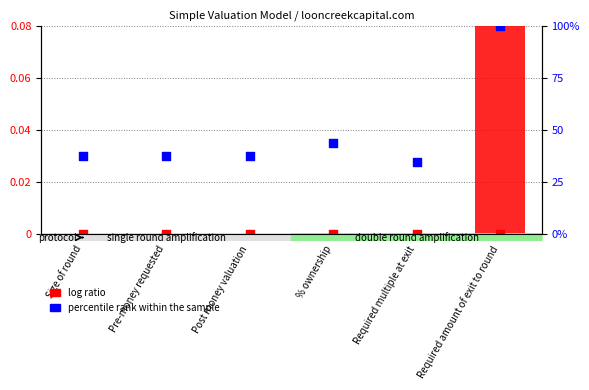

Which series contains the lowest Y value?

log ratio